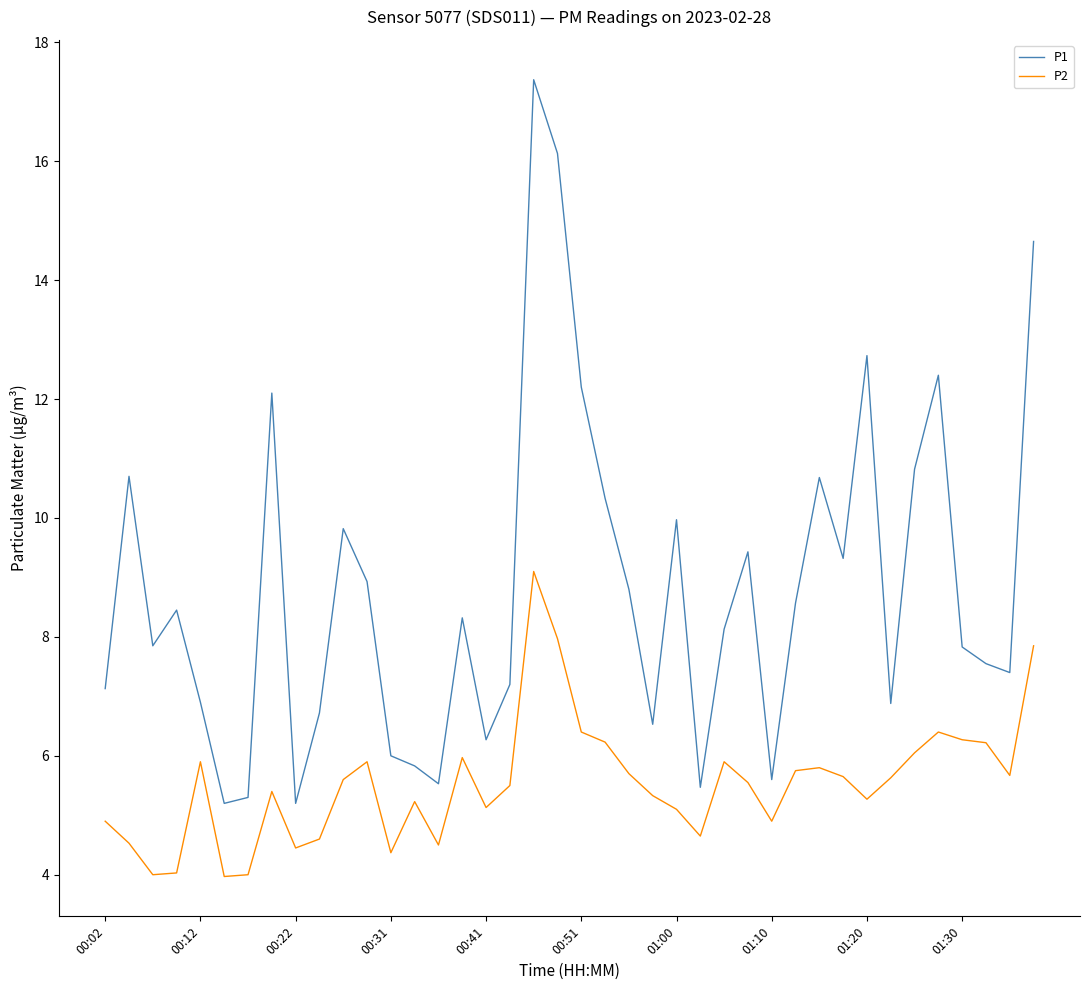

True or false: P1 and P2 cross at least once.

False